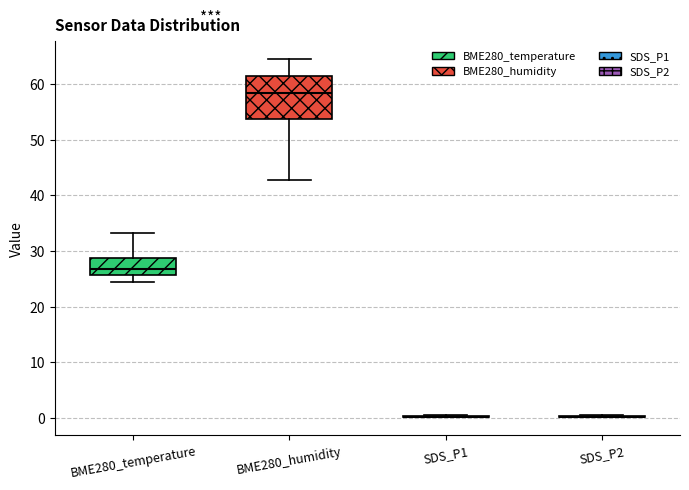

Reading left to right, transcribe this box plot: for each box, give where its median line is, the range the box spans, and where its two whiskers end, as read against the y-axis. The values are not printed on the chart, so give them approximately, as read against the axis.

BME280_temperature: median 27, box 26 to 29, whiskers 25 to 33
BME280_humidity: median 58, box 54 to 61, whiskers 43 to 64
SDS_P1: box collapsed to a line at 0, whiskers 0 to 1
SDS_P2: box collapsed to a line at 0, whiskers 0 to 1